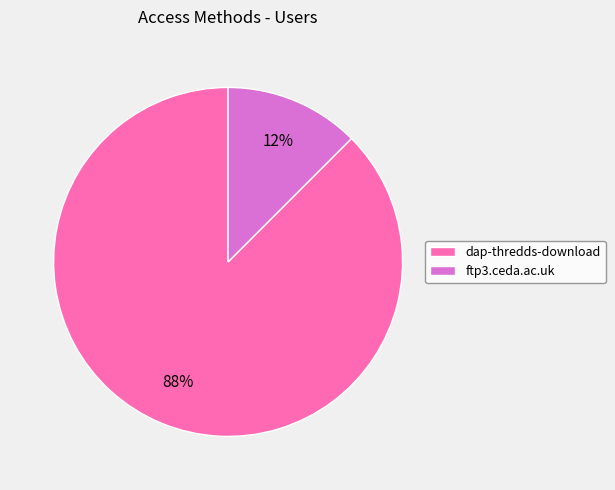

Do ftp3.ceda.ac.uk and dap-thredds-download together represent more than half of the pie?

Yes